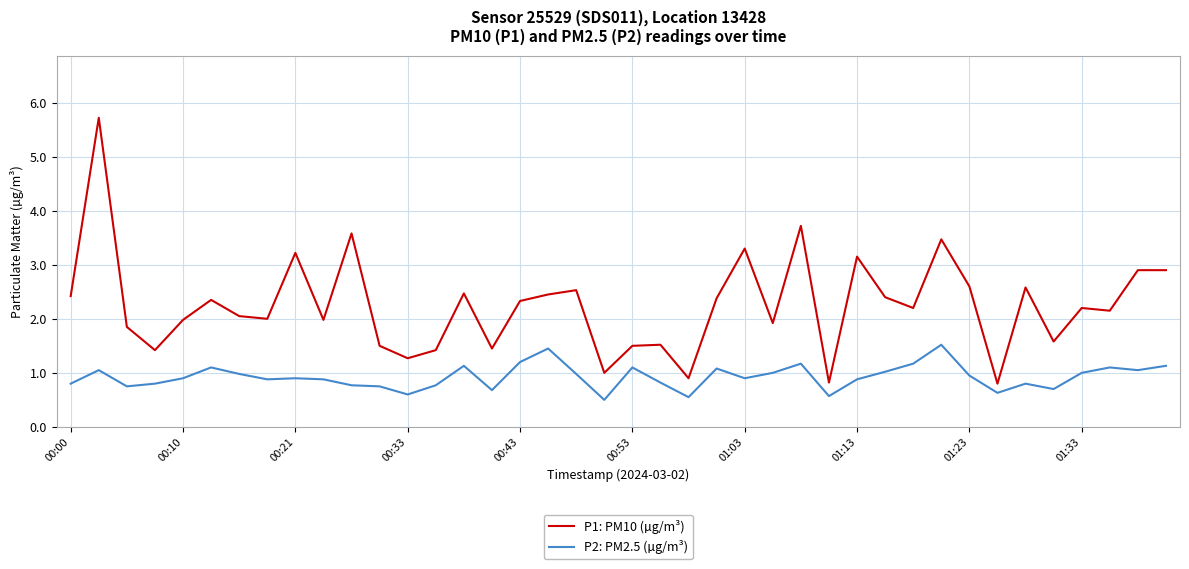

True or false: P1: PM10 (µg/m³) and P2: PM2.5 (µg/m³) cross at least once.

False